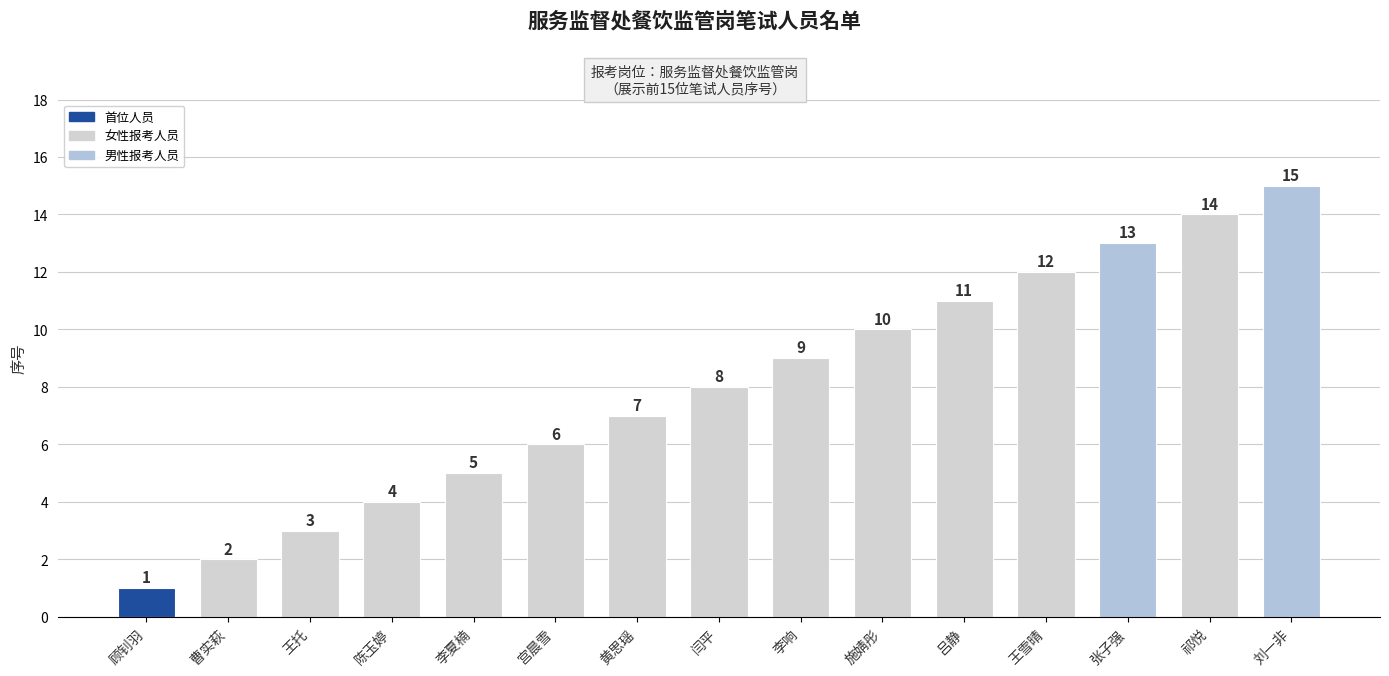

Which has a higher value, 王雪晴 or 曹实萩?

王雪晴